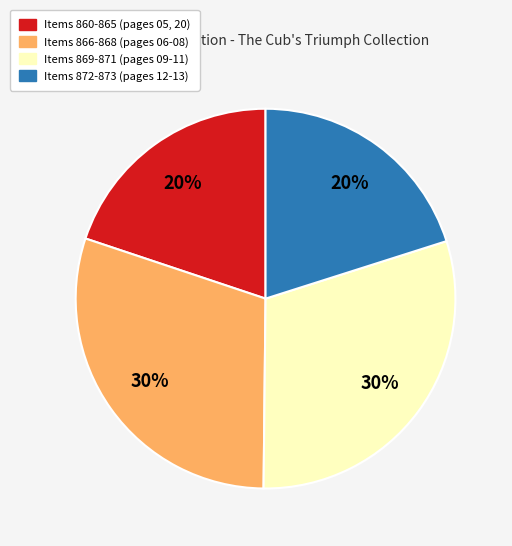

To the nearest percent, what is the average slice percentage?

25%